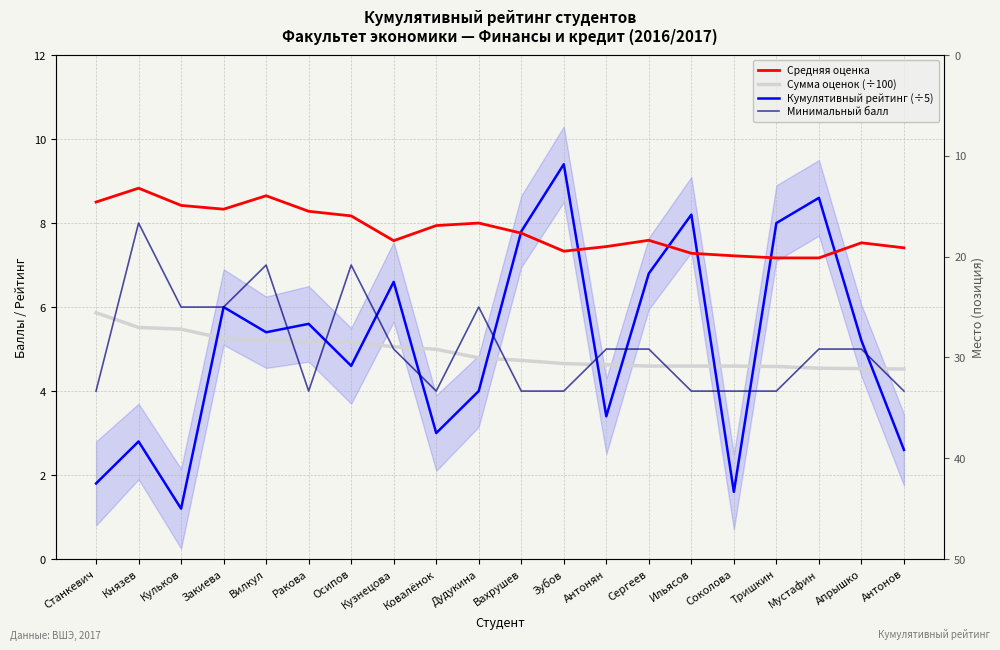

True or false: Минимальный балл and Средняя оценка cross at least once.

False